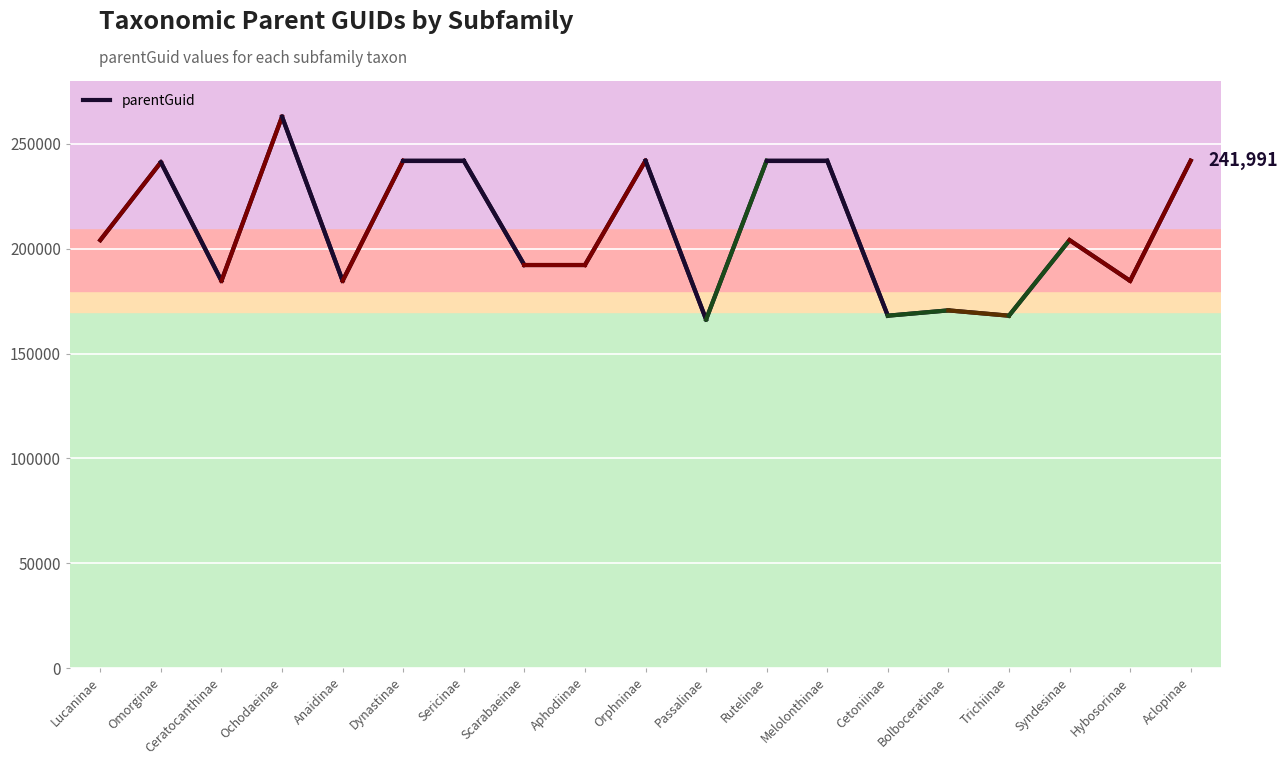

What is the difference between the values at Hybosorinae and Orphninae?

57316